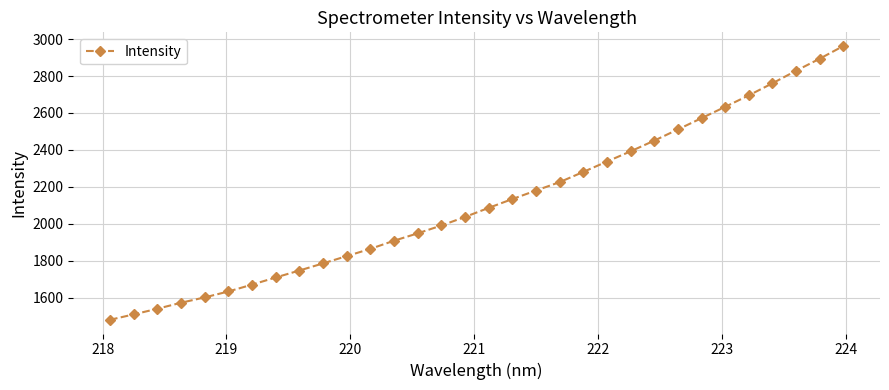

What is the difference between the second highest and minimum values?

1415.0